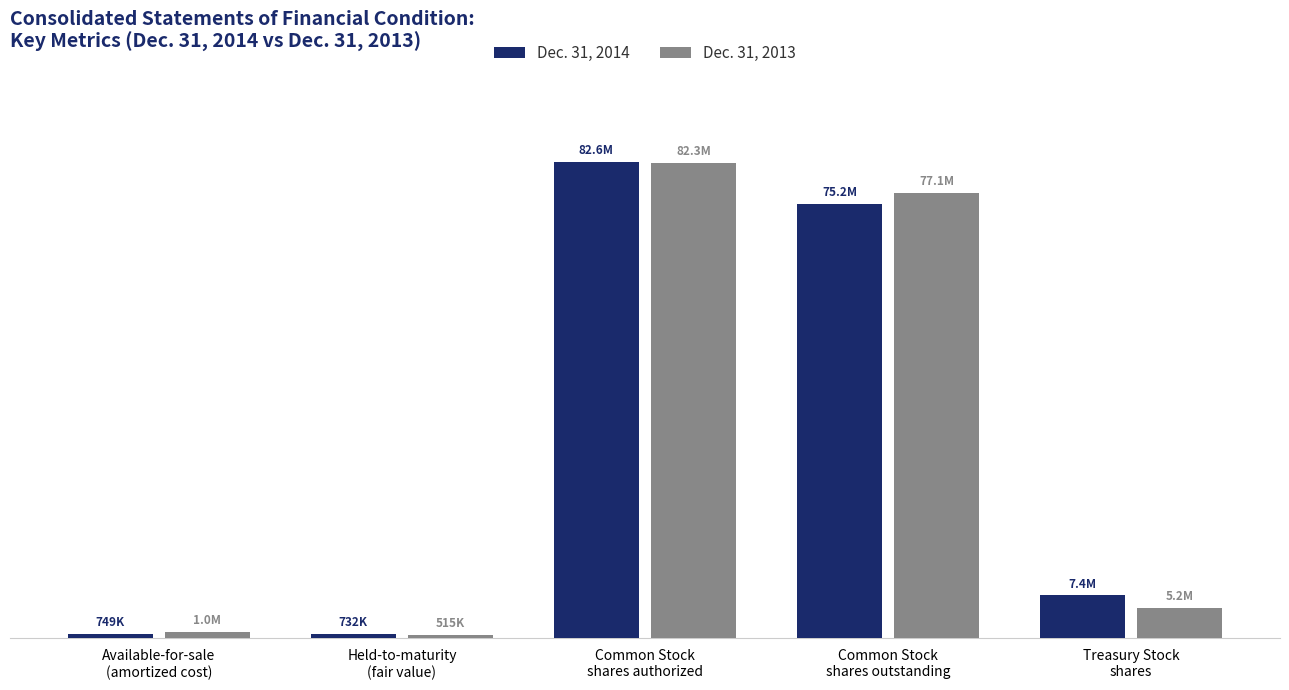

What is the sum of all Dec. 31, 2014 values?

166603861